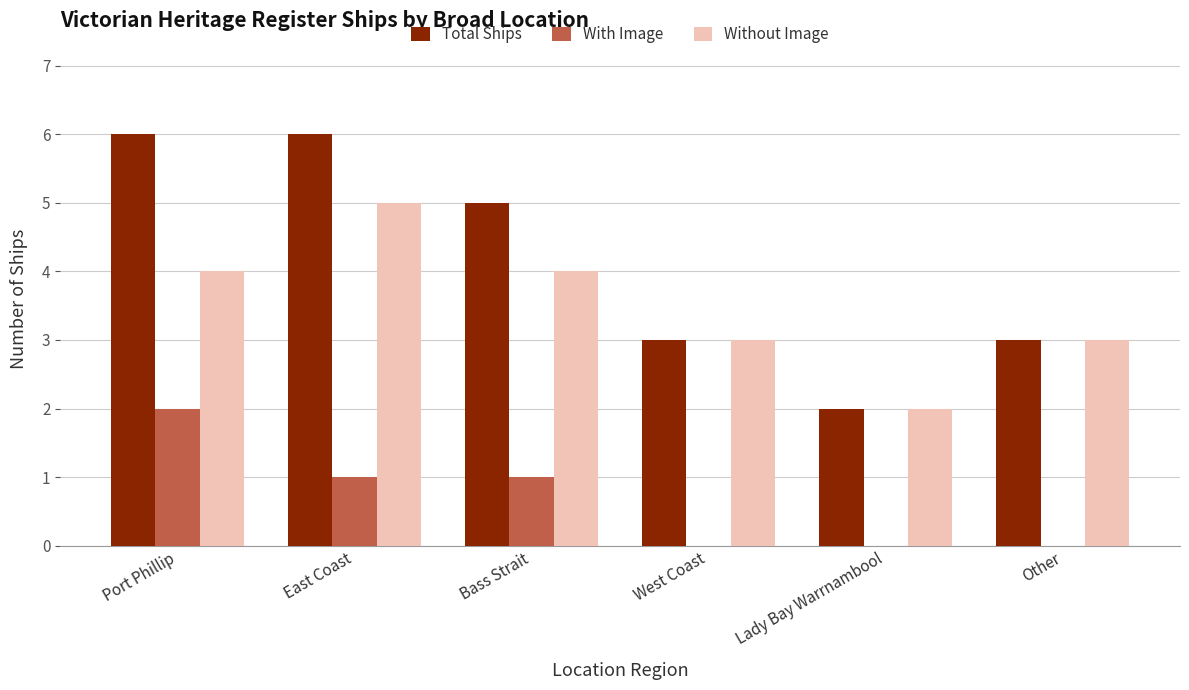

Reading left to right, extract all data points from this chart.

Total Ships: 6	6	5	3	2	3
With Image: 2	1	1	0	0	0
Without Image: 4	5	4	3	2	3